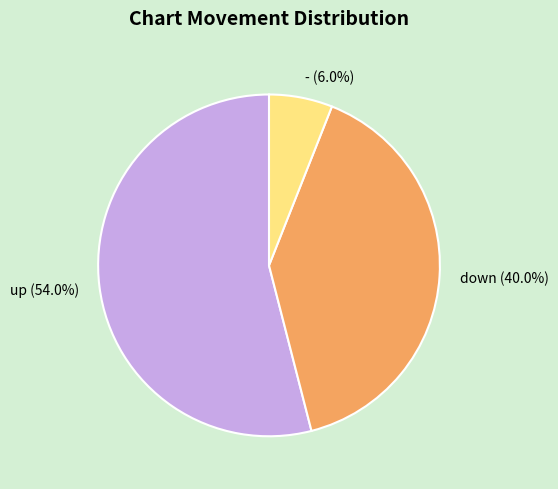

Is it true that down is 40% of the pie?

True